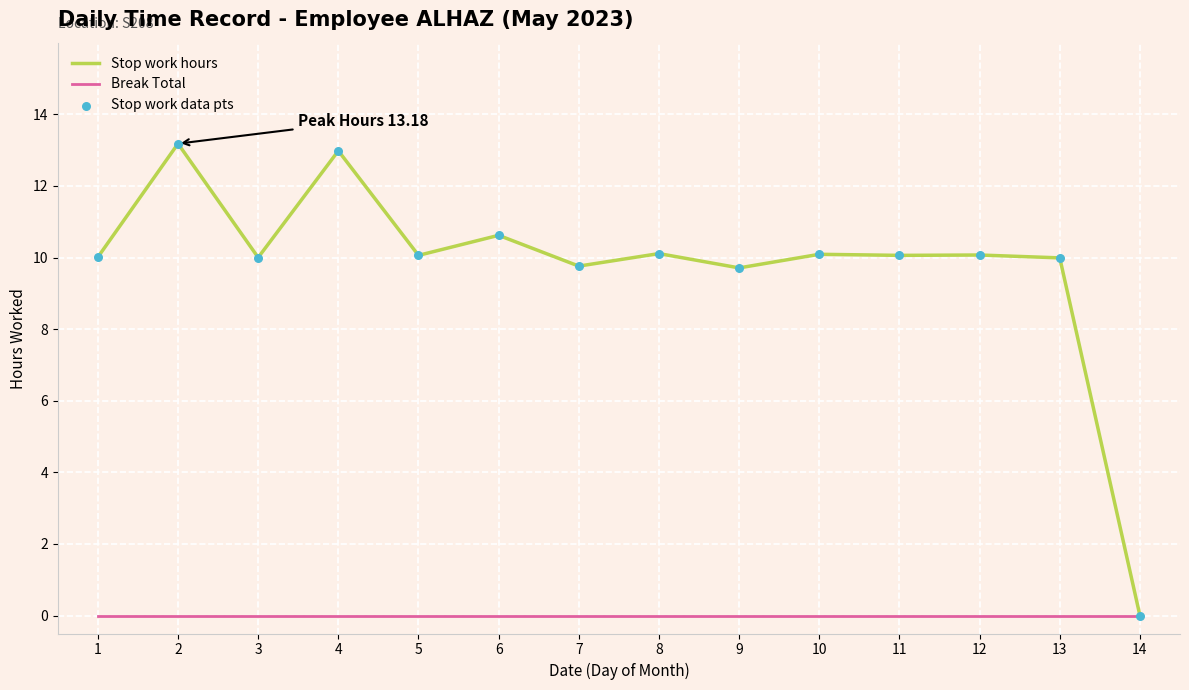

Which series has the widest spread of values?

Stop work hours